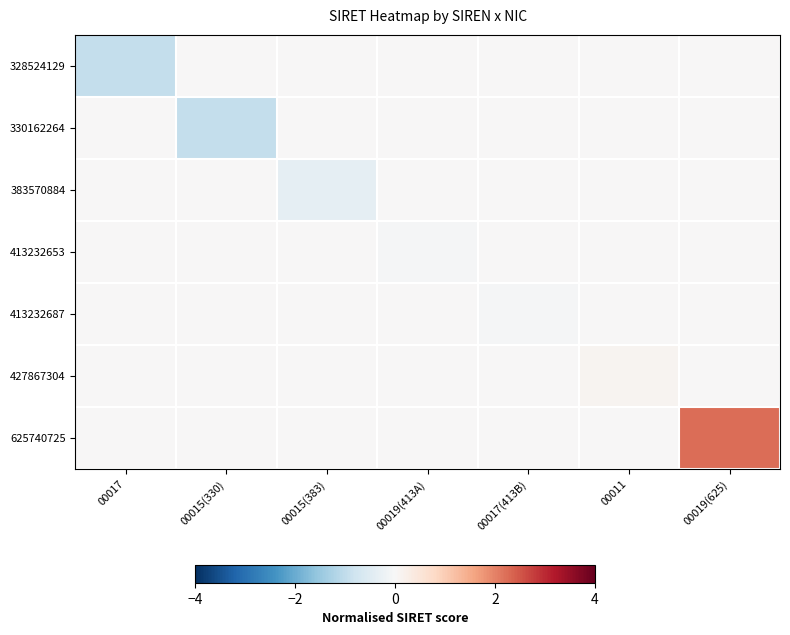

At how many categories does at least one series exceed 0?

2